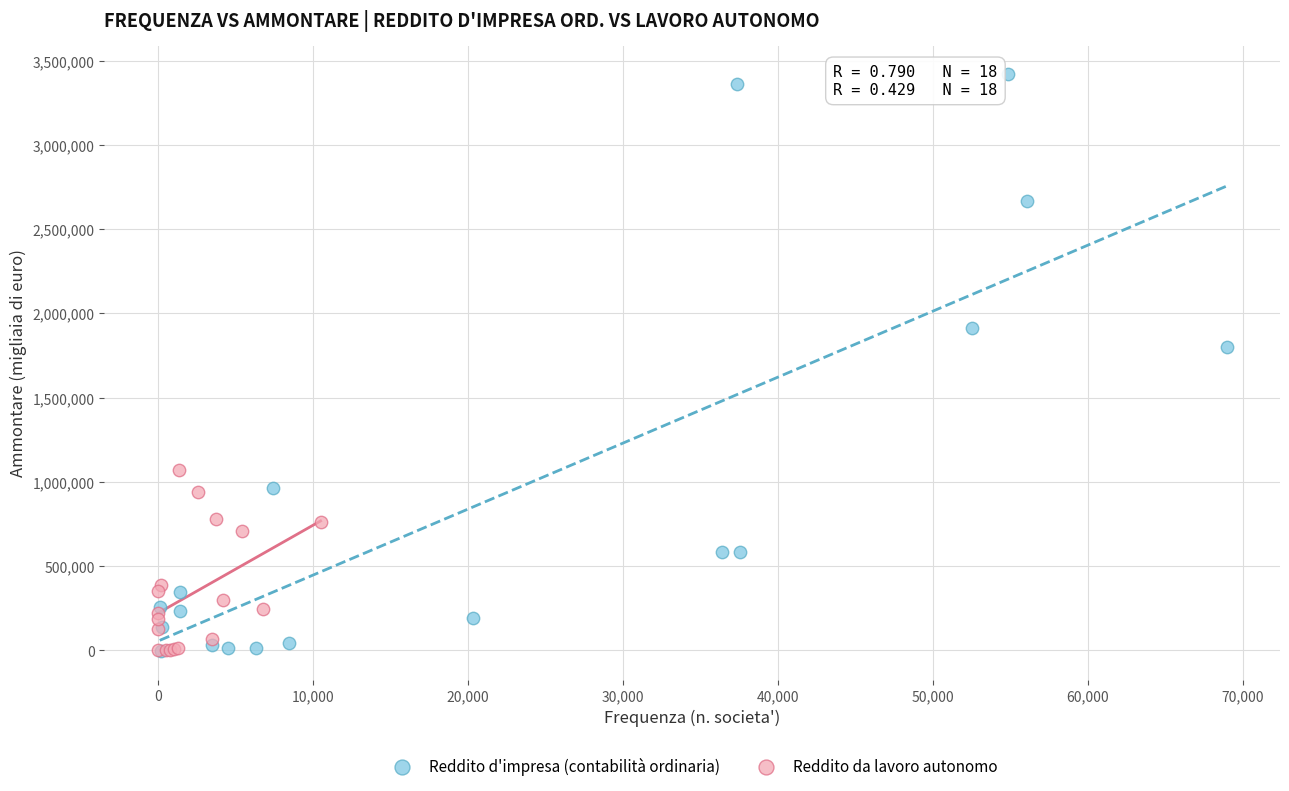

Which series contains the highest Y value?

Reddito d'impresa (contabilità ordinaria)